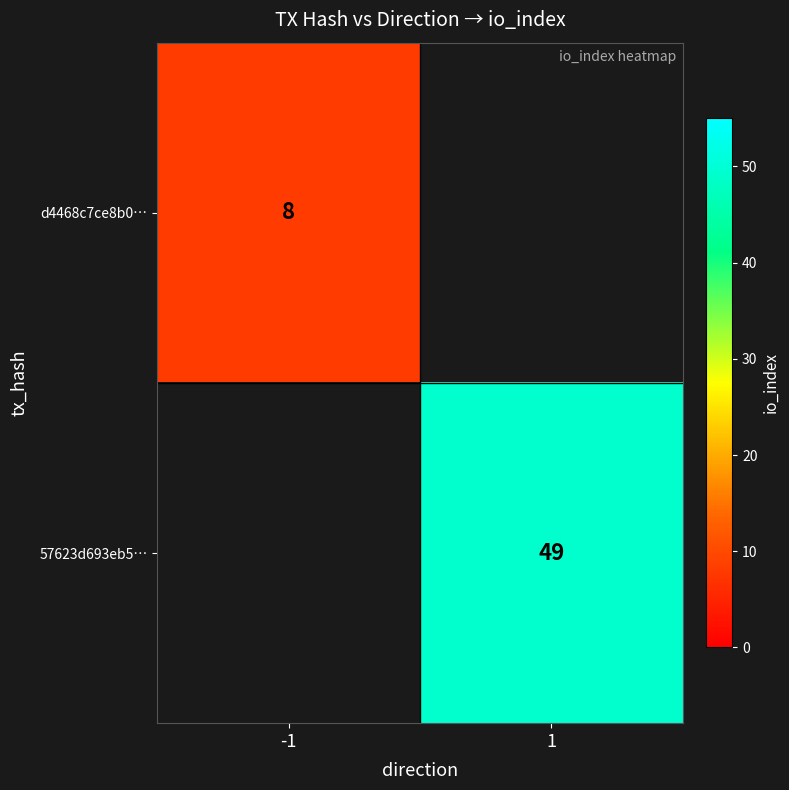

The 57623d693eb5… series shows 24 at 1. True or false?

False